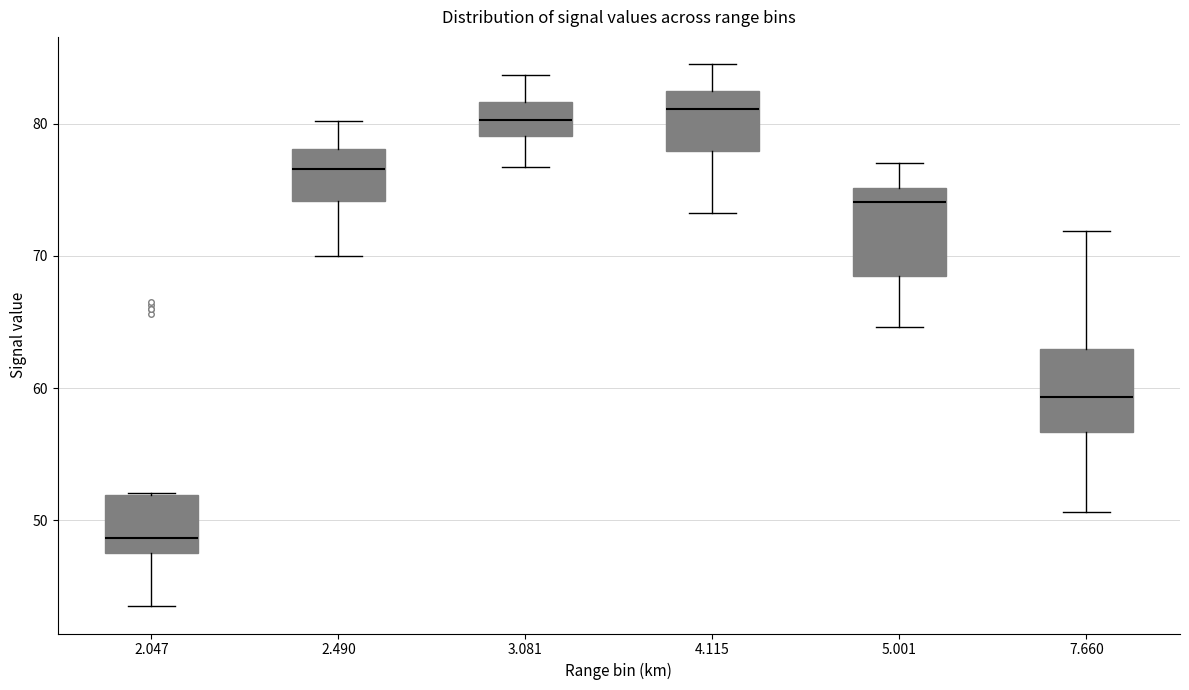

Where does the lower whisker of the box at x = 5.001 end on the y-axis? The values are not printed on the chart, so give them approximately, as read against the axis.

65